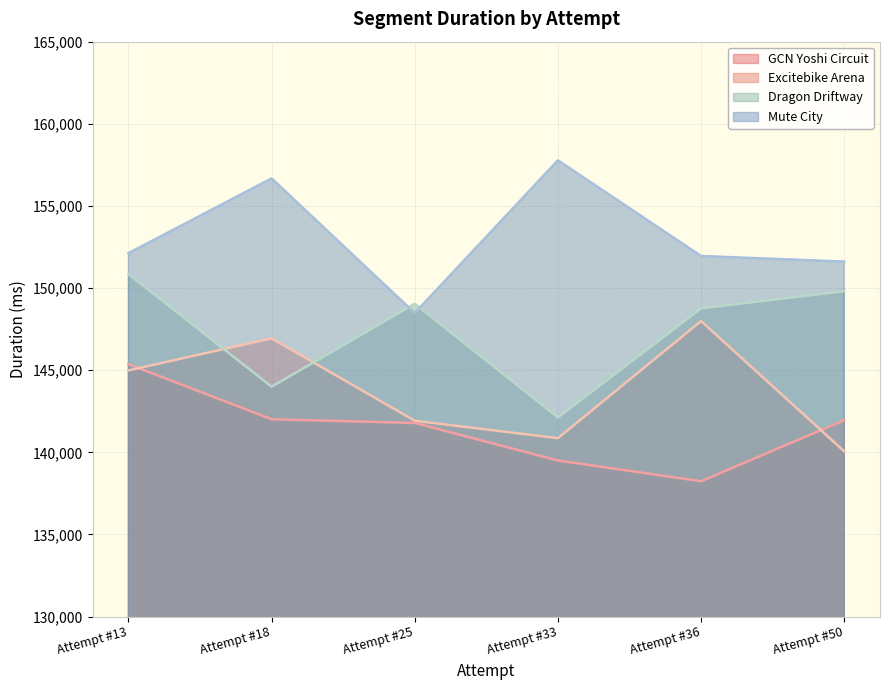

True or false: Dragon Driftway has a value of 71173 at Attempt #25.

False